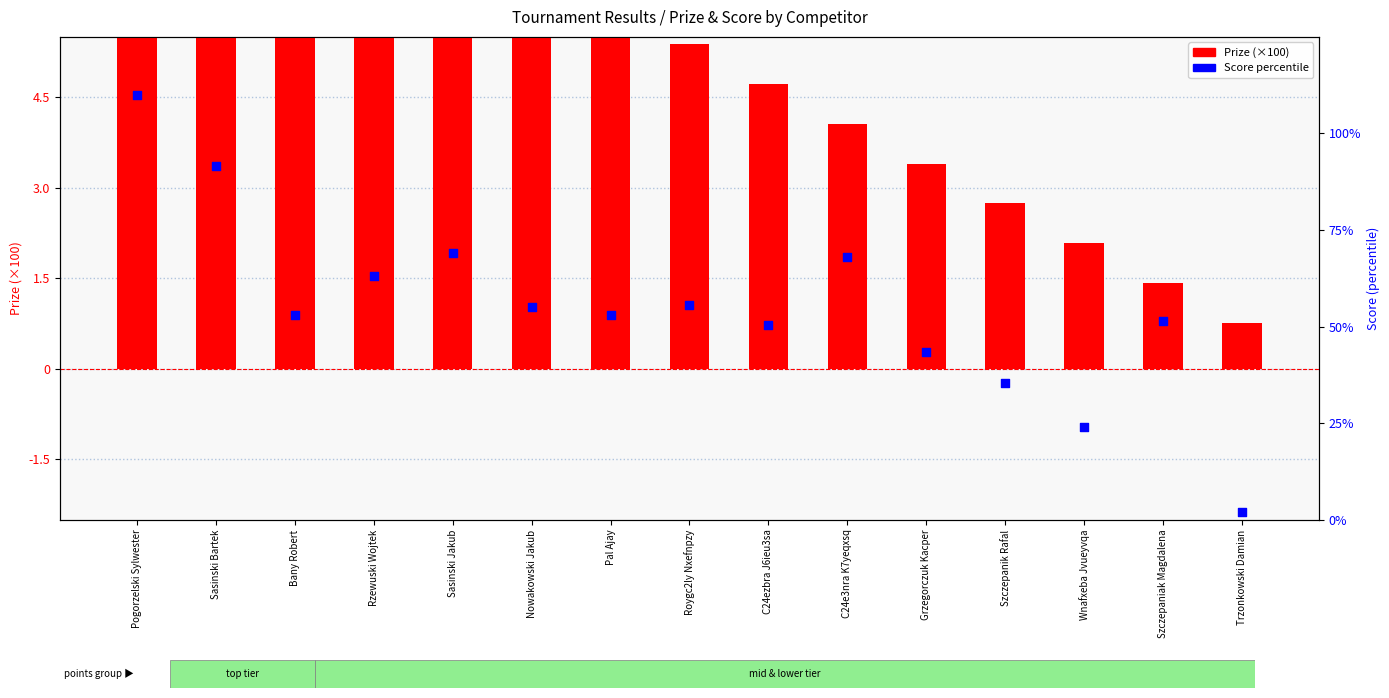

Which series has the largest total across all categories?

Score percentile